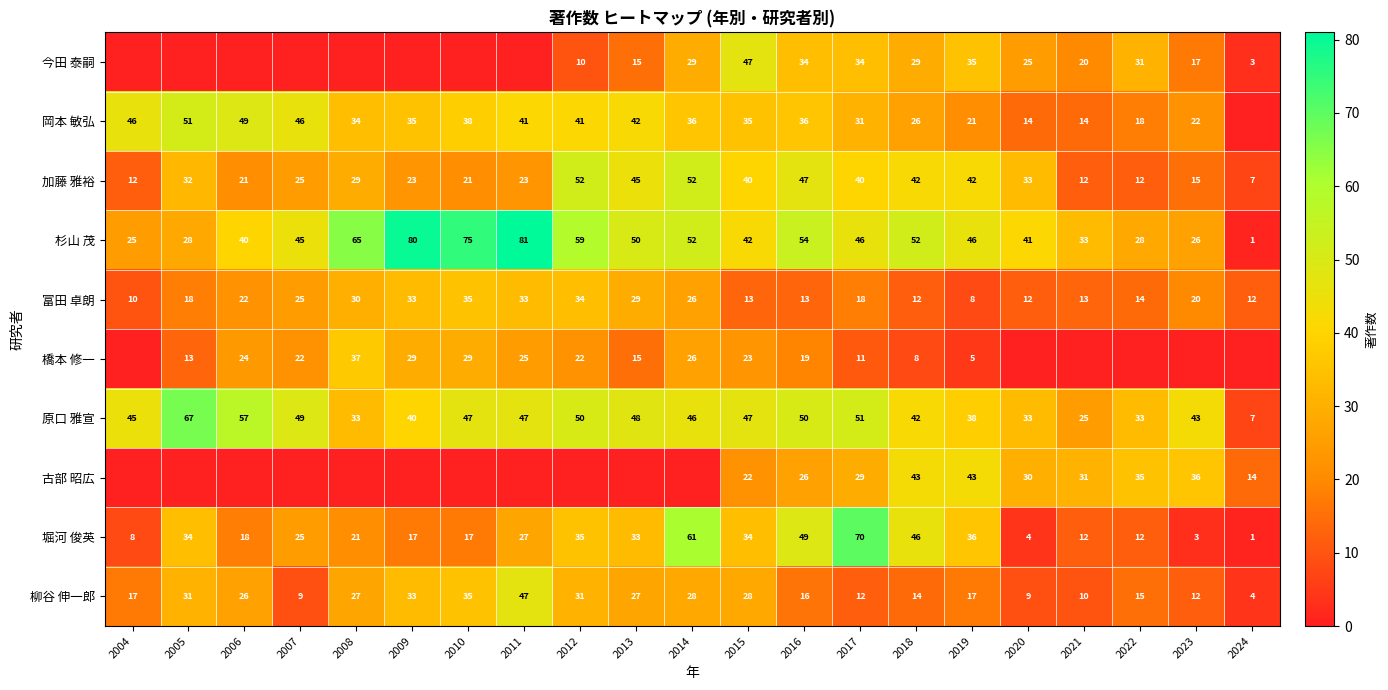

What is the total value across all series at 2017?

342